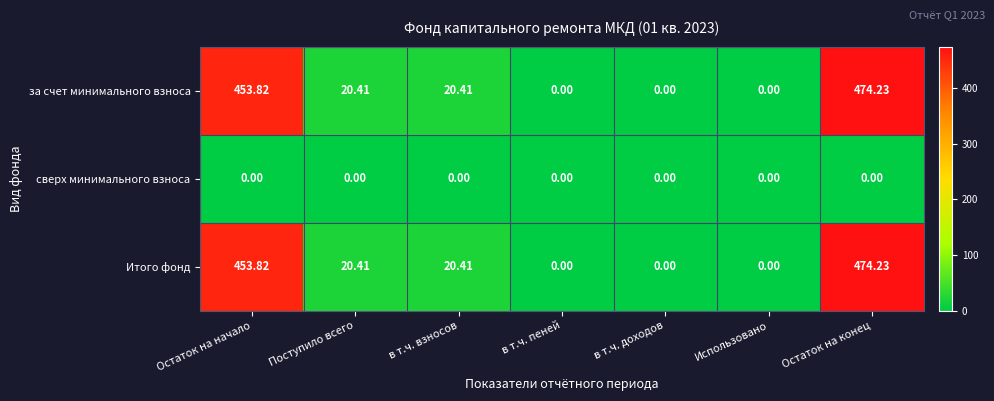

Which category has the highest value across all series?

Остаток на конец